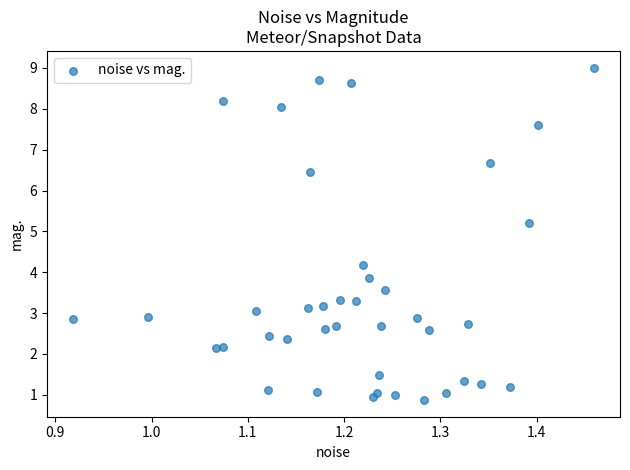

What is the range of X values (max minus min)?

0.5